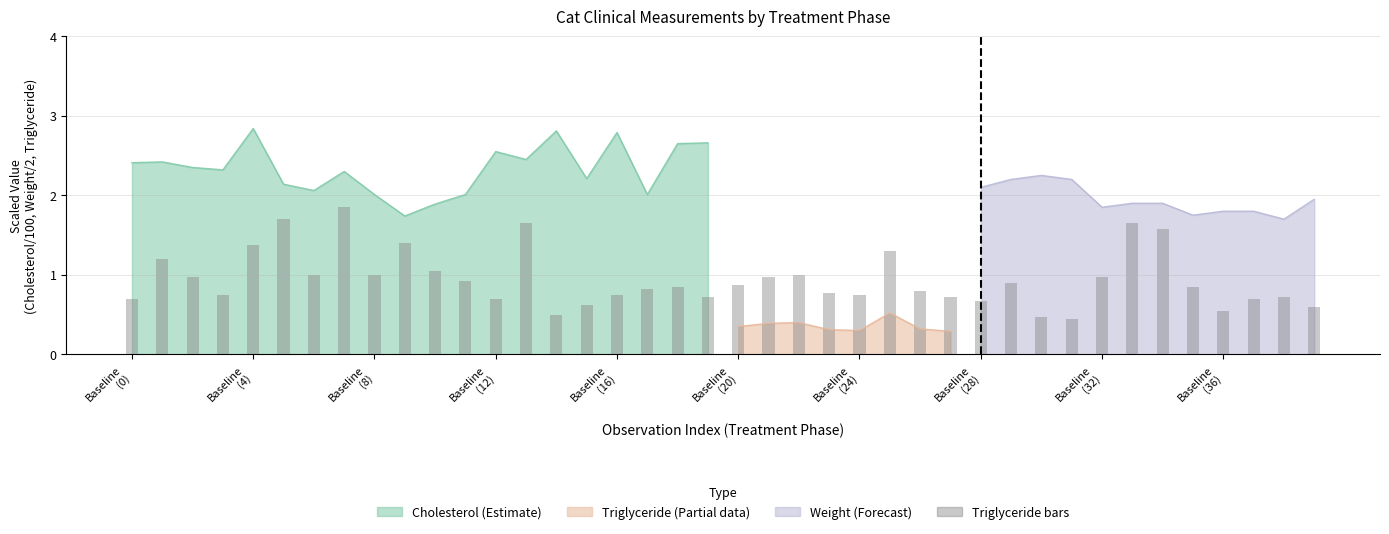

How many bars are there in total?

40